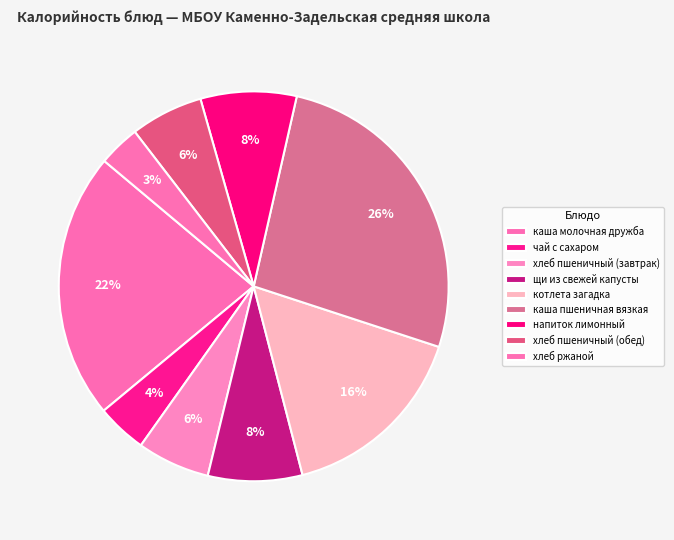

Combined, do хлеб ржаной and хлеб пшеничный (обед) account for over 50%?

No